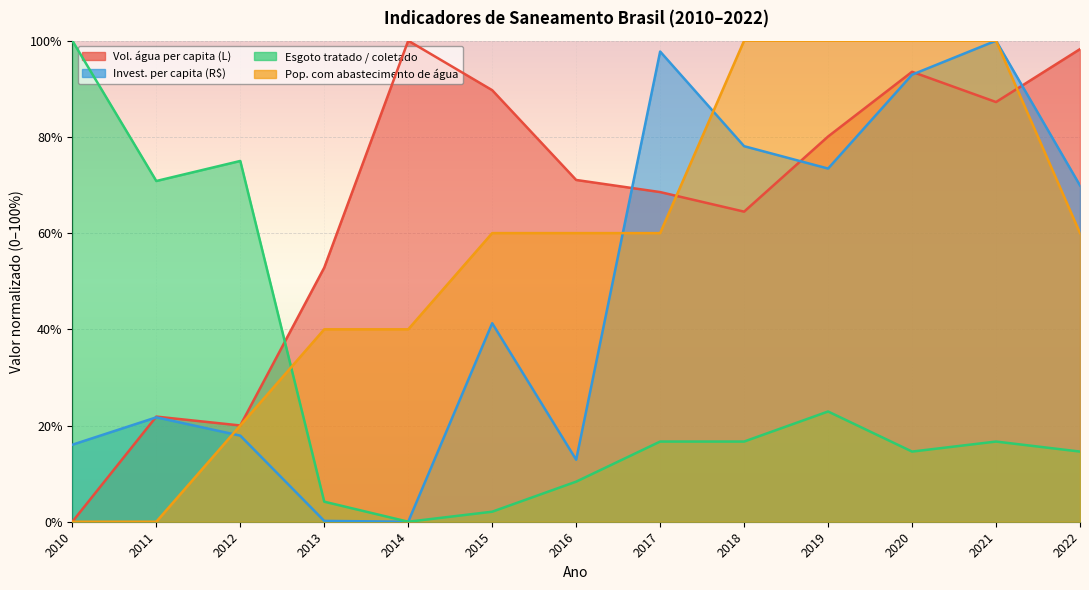

How many intersections are there between Invest. per capita (R$) and Vol. água per capita (L)?

5